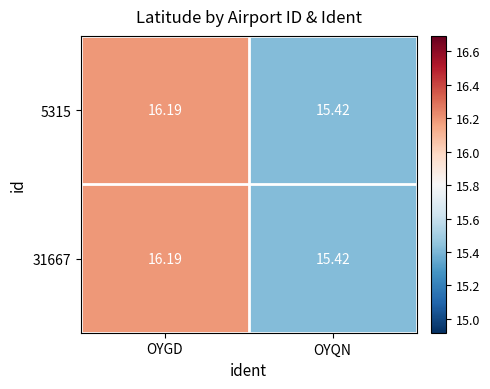

At which label does 5315 first exceed 16?

OYGD